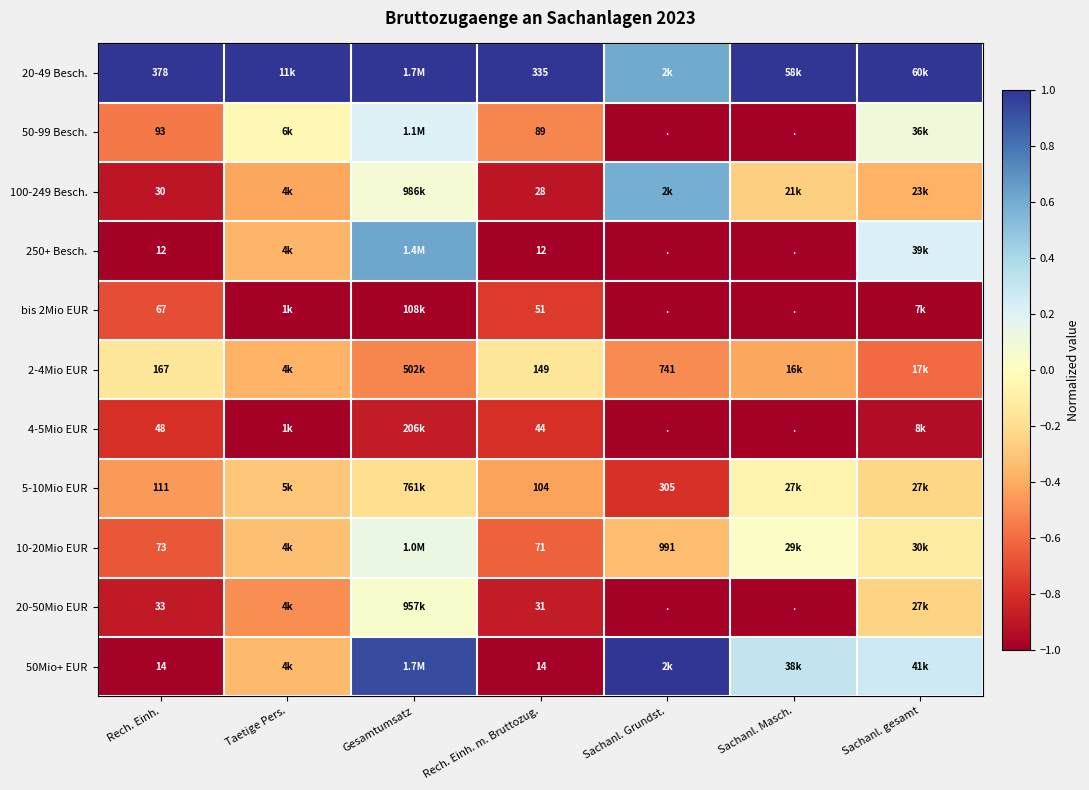

Which category has the lowest value across all series?

Sachanl. Grundst.